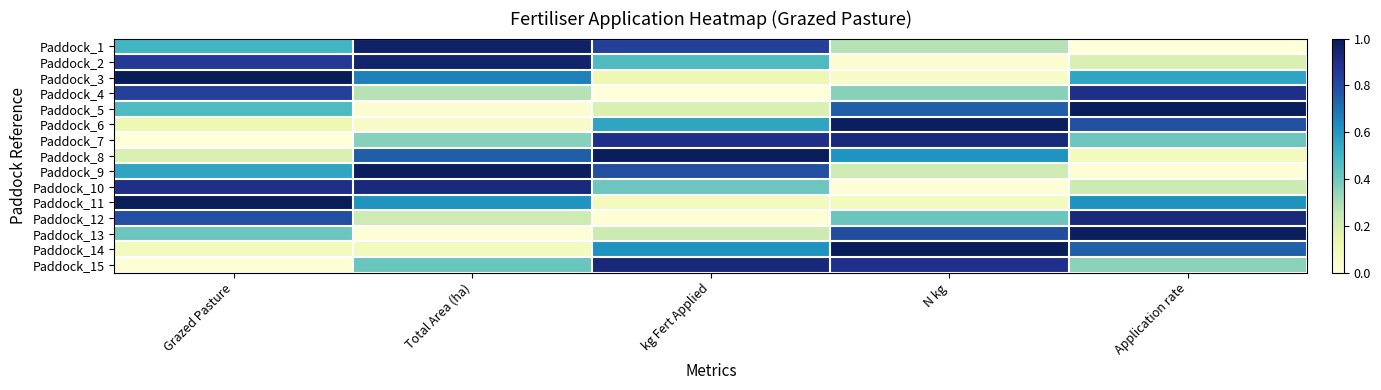

Between Application rate and Grazed Pasture, which is larger?

Grazed Pasture